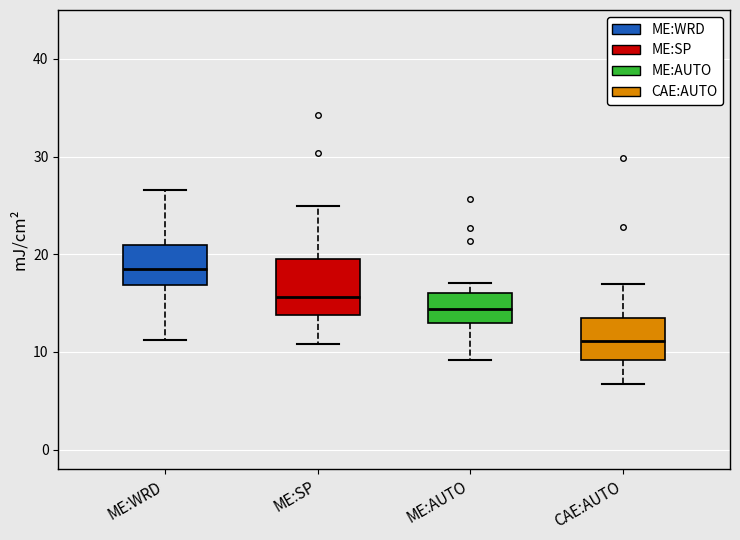

Reading left to right, read every box against the y-axis: the position of its median line, the range the box covers, and the ends of its whiskers. The values are not printed on the chart, so give them approximately, as read against the axis.

ME:WRD: median 19, box 17 to 21, whiskers 11 to 27
ME:SP: median 16, box 14 to 20, whiskers 11 to 25
ME:AUTO: median 14, box 13 to 16, whiskers 9 to 17
CAE:AUTO: median 11, box 9 to 14, whiskers 7 to 17